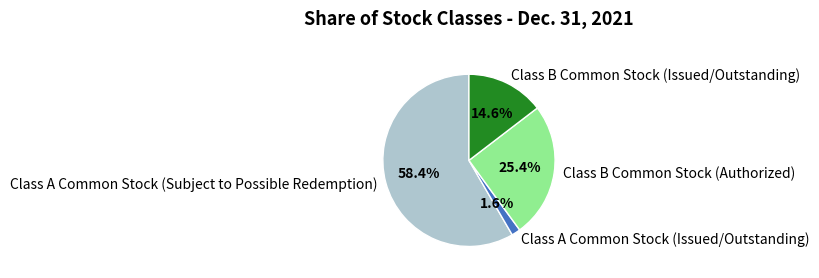

Which category has the smallest portion of the pie?

Class A Common Stock (Issued/Outstanding)